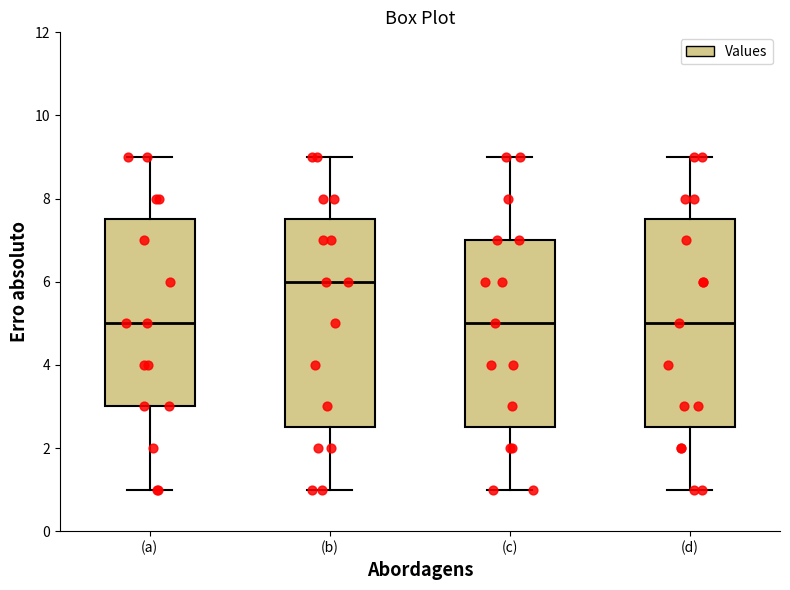

Reading left to right, transcribe this box plot: for each box, give where its median line is, the range the box spans, and where its two whiskers end, as read against the y-axis. The values are not printed on the chart, so give them approximately, as read against the axis.

(a): median 5.0, box 3.0 to 7.6, whiskers 1.0 to 9.0
(b): median 6.0, box 2.6 to 7.6, whiskers 1.0 to 9.0
(c): median 5.0, box 2.6 to 7.0, whiskers 1.0 to 9.0
(d): median 5.0, box 2.6 to 7.6, whiskers 1.0 to 9.0